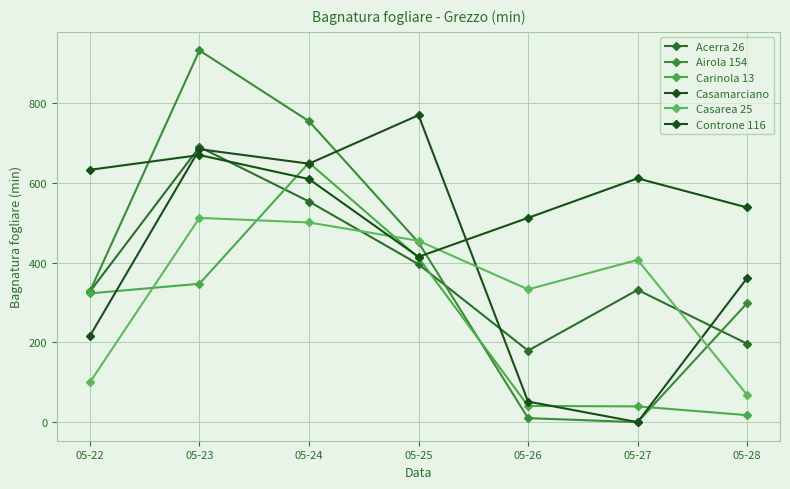

What is the total value across all series at 05-24?

3717.8